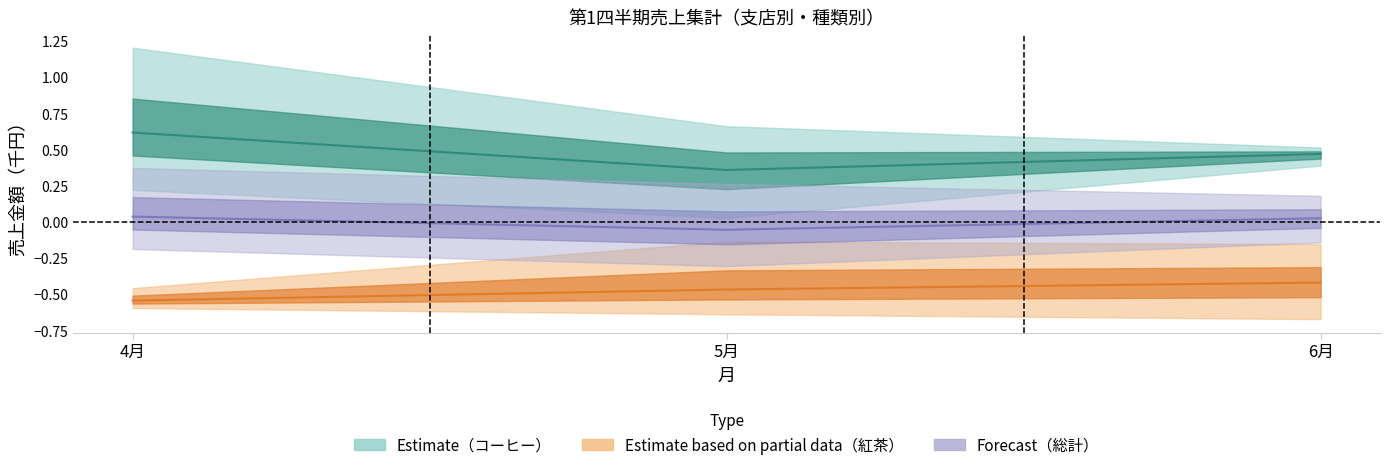

The 東京/横浜/千葉_紅茶（Partial） series shows -0.5 at 5月. True or false?

True